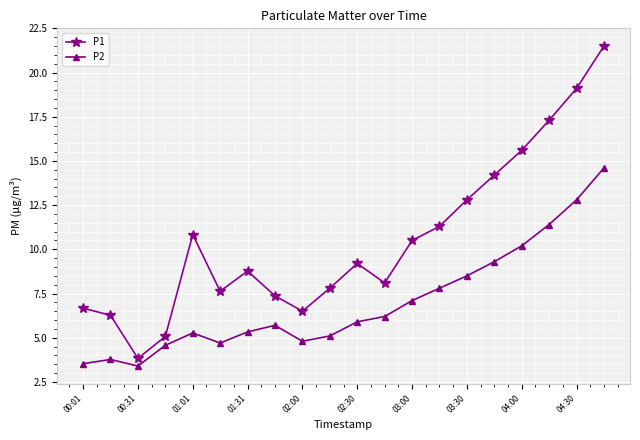

Which series has the widest spread of values?

P1